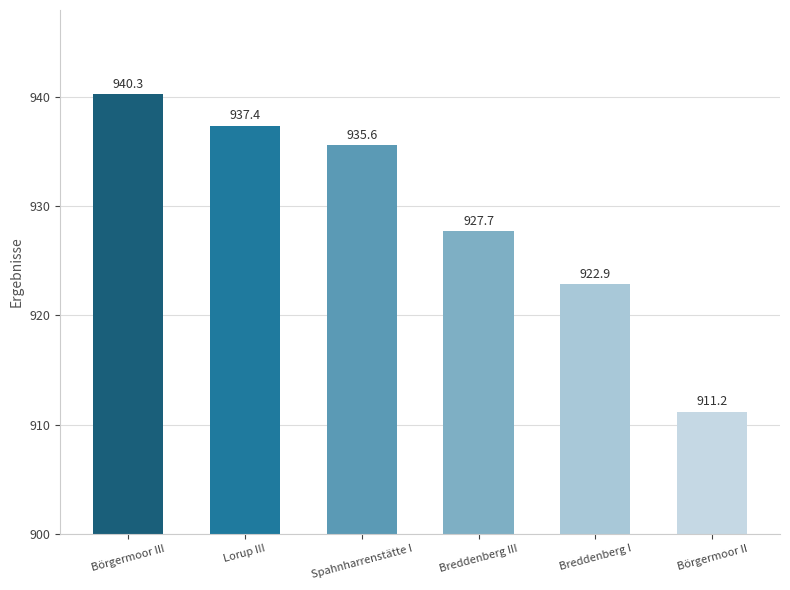

What is the sum of all values?

5575.1